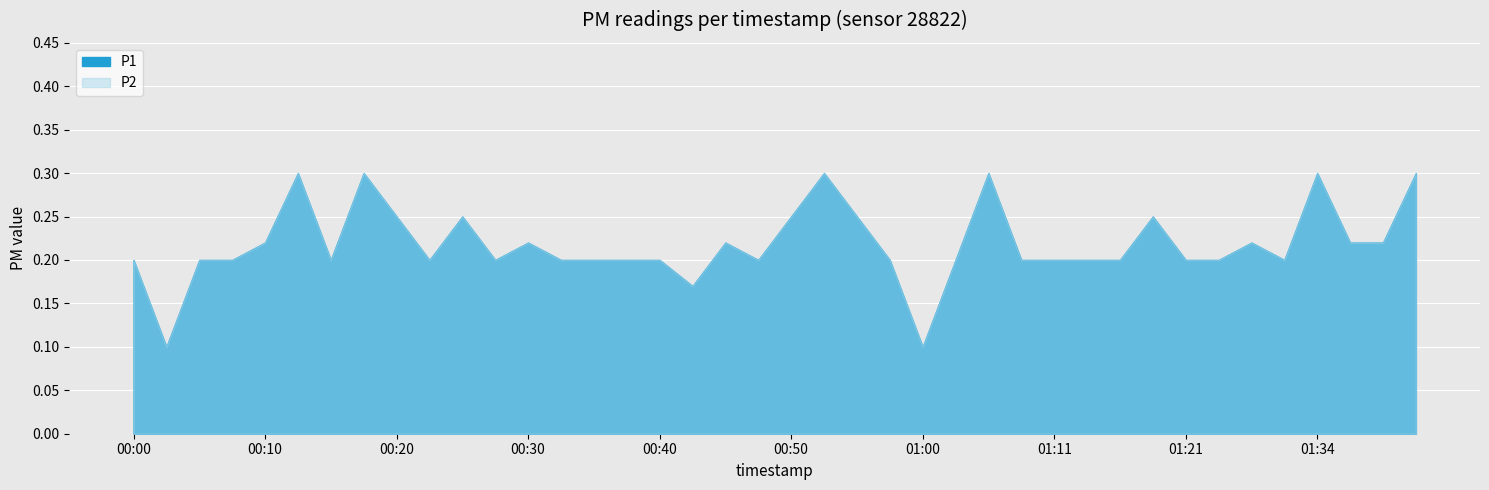

In P1, how many points are higher than both neighbors (excluding endpoints)?

10